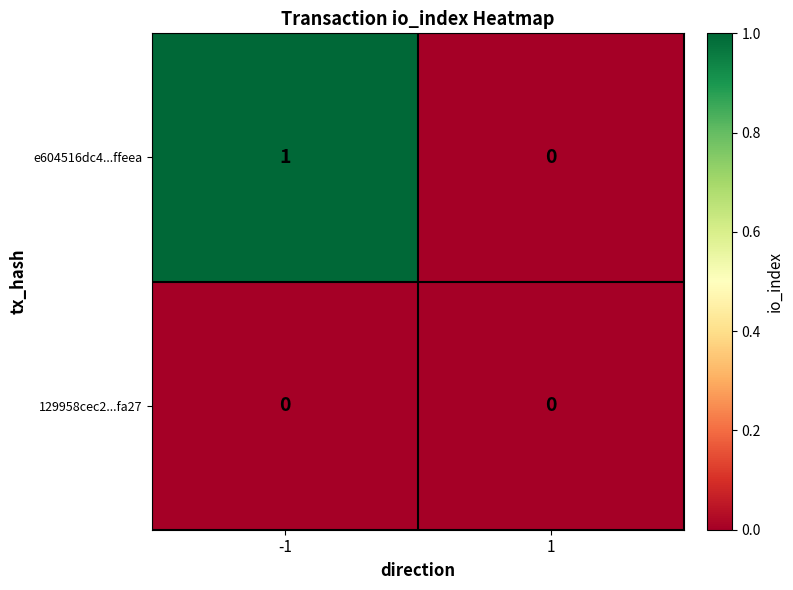

List the series in order of their overall mean, lowest first.

129958cec2...fa27, e604516dc4...ffeea